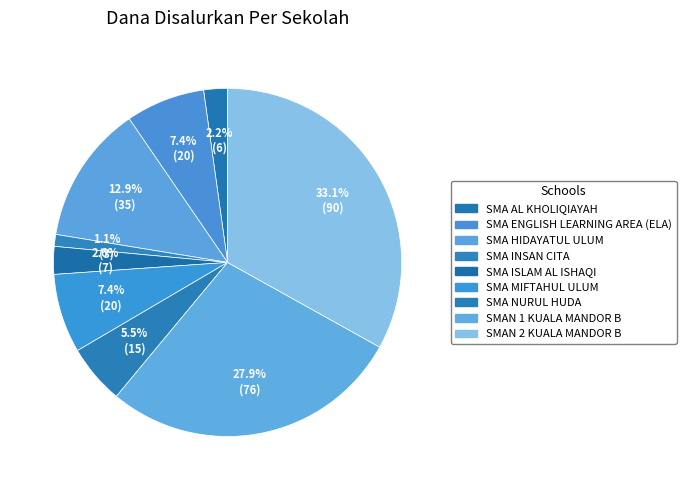

Which category has the smallest portion of the pie?

SMA INSAN CITA